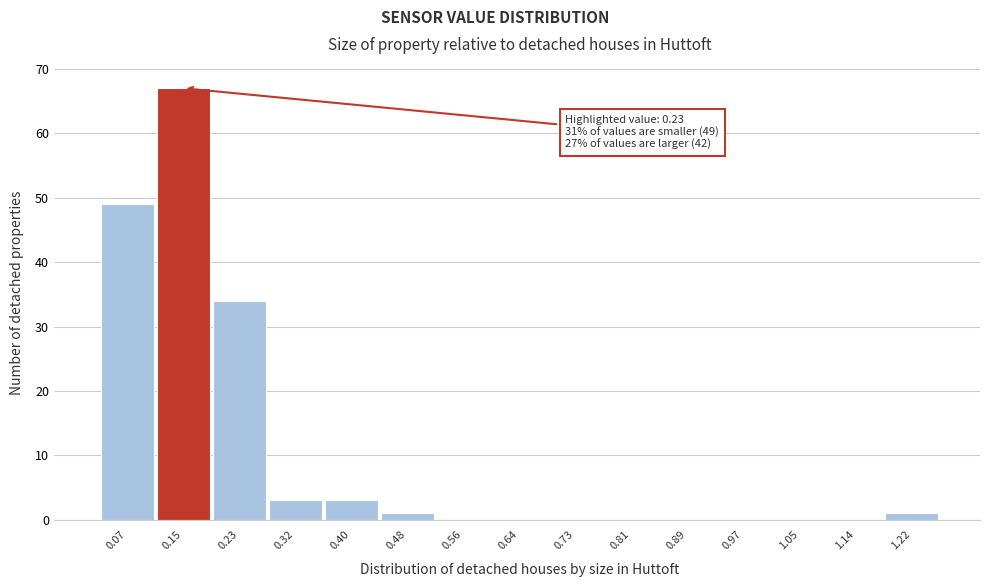

Reading left to right, transcribe all the data shown in this chart.

0.07=49	0.15=67	0.23=34	0.32=3	0.40=3	0.48=1	0.56=0	0.64=0	0.73=0	0.81=0	0.89=0	0.97=0	1.05=0	1.14=0	1.22=1